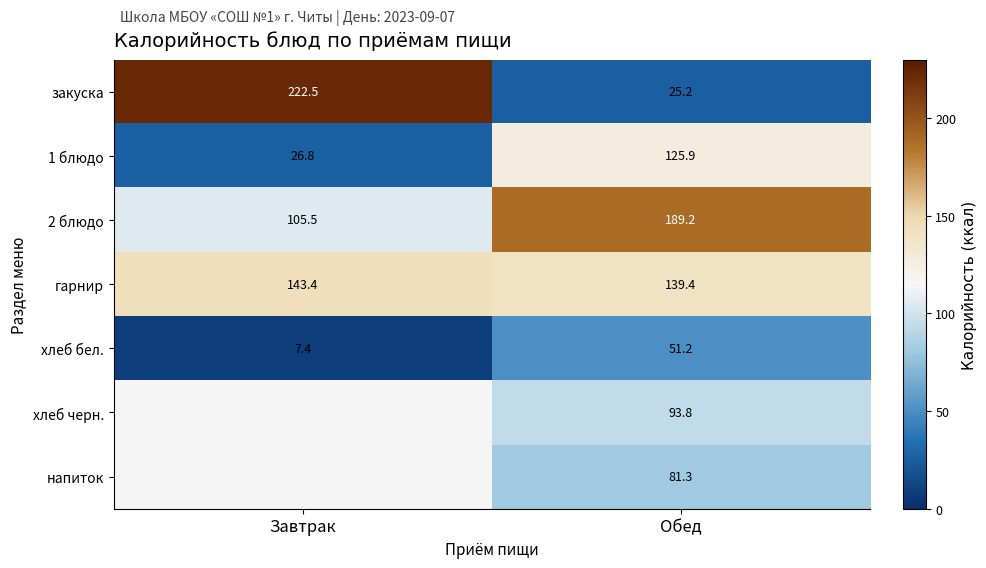

The value of 1 блюдо at Обед is 125.9. True or false?

True